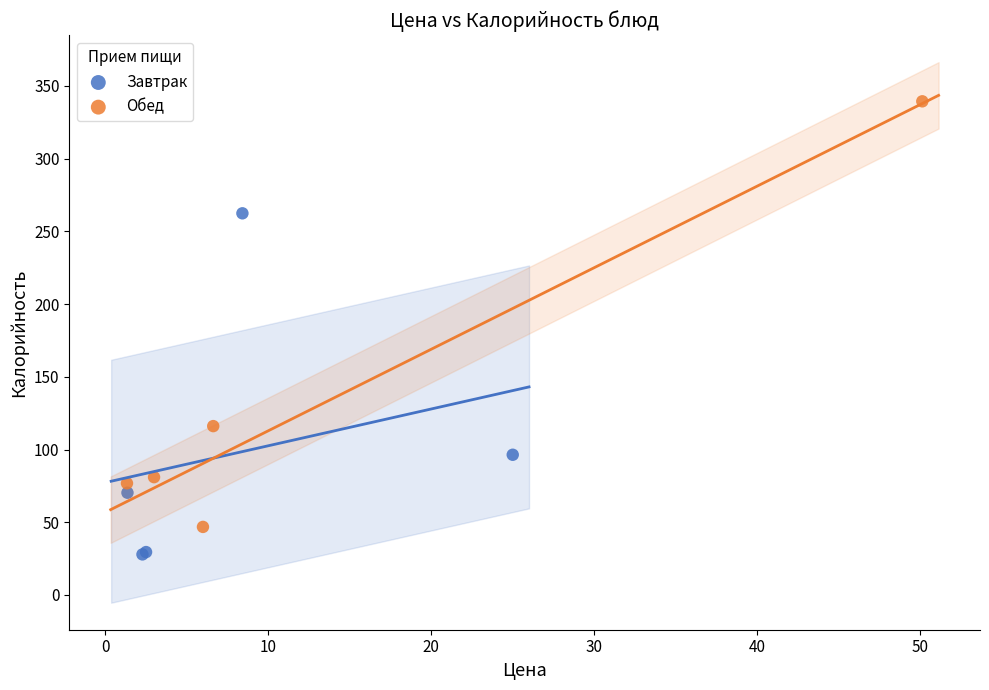

What are all the series names shown in the legend?

Завтрак, Обед